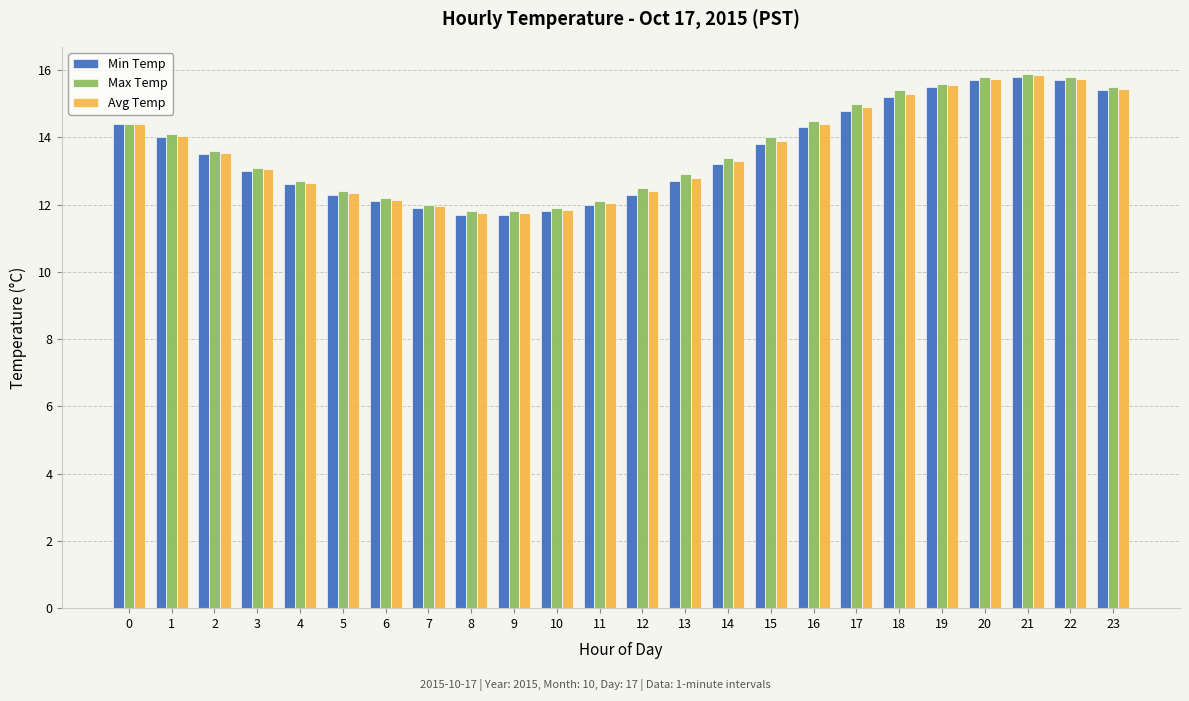

What is the minimum value for Max Temp?

11.8